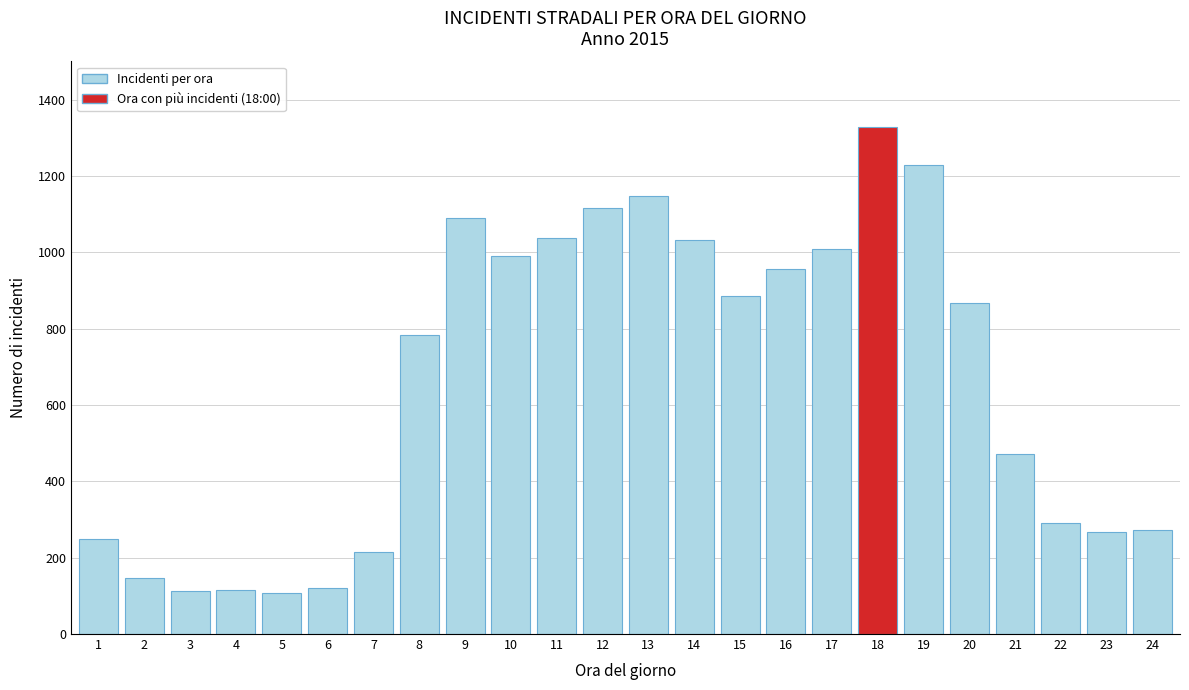

What is the greatest value displayed?

1329